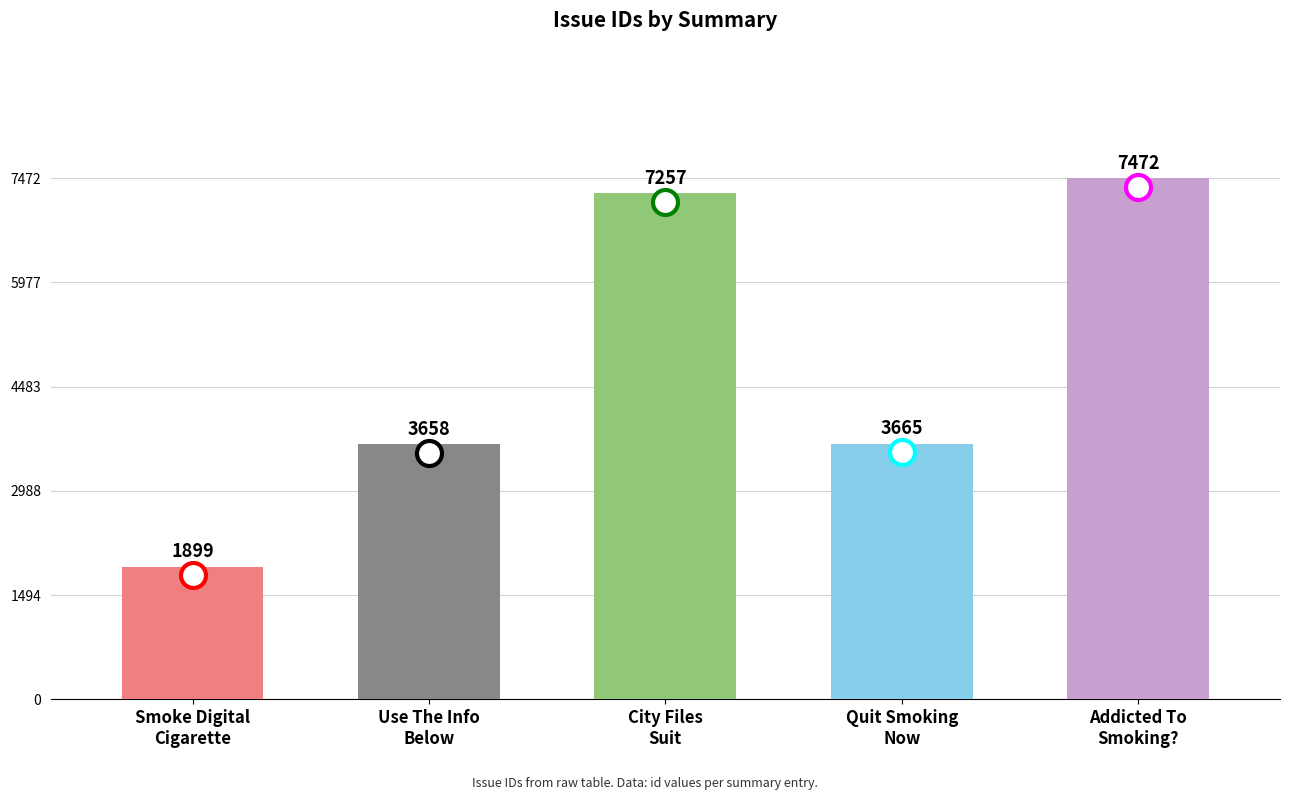

Does the chart contain any negative values?

No